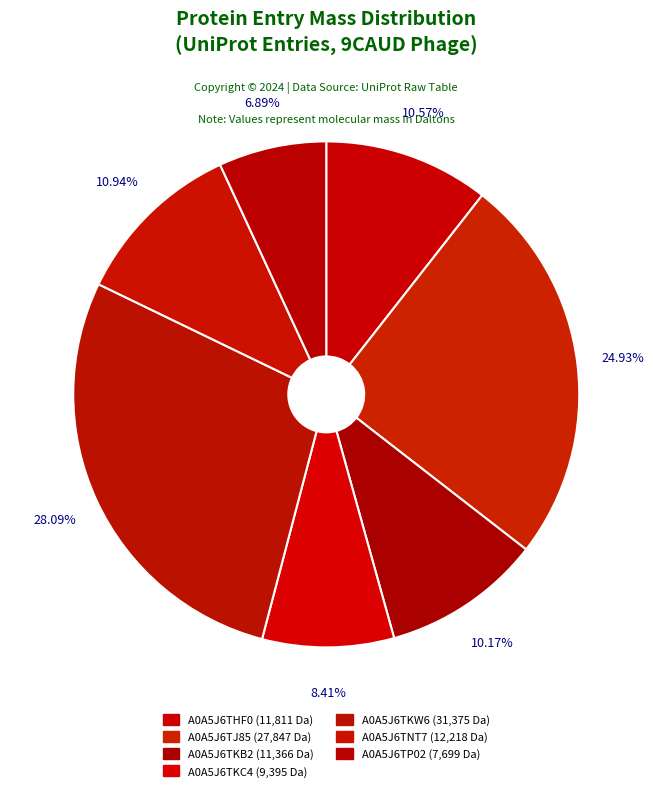

How many slices are in this pie chart?

7